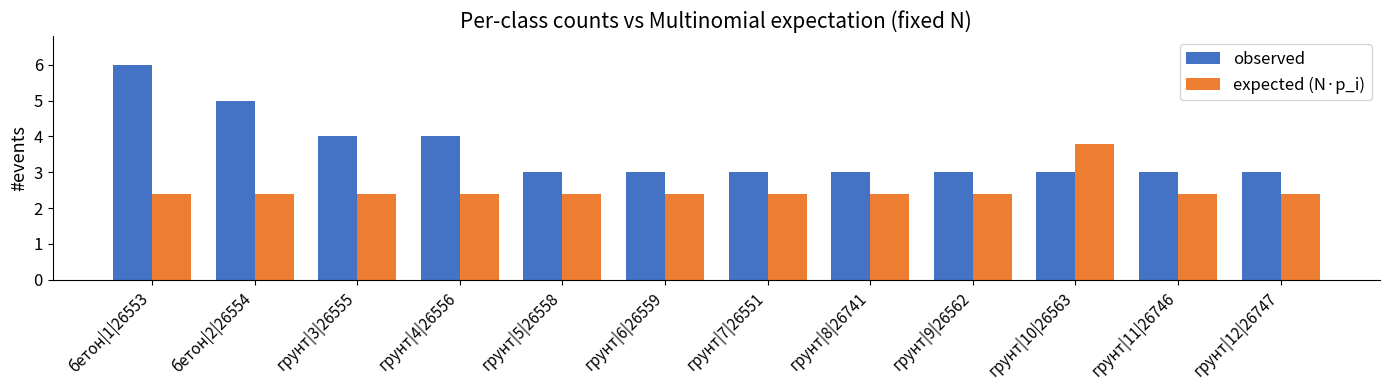

How many categories are shown in the chart?

12